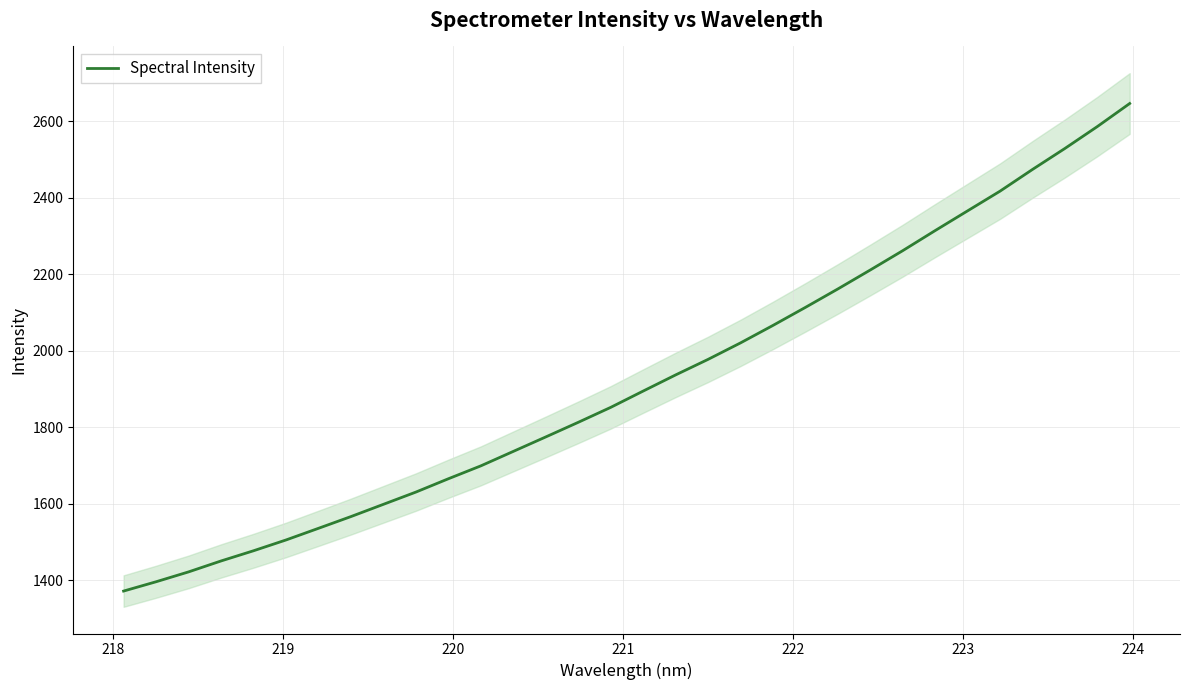

Reading right to left, list all the values displayed in this chart.

2646.7	2586.4	2529.1	2474.3	2417.6	2366.1	2314.5	2262.0	2211.5	2162.0	2113.8	2066.6	2020.9	1977.9	1937.2	1895.0	1852.4	1813.3	1775.2	1737.3	1699.5	1665.8	1631.0	1599.0	1567.0	1536.2	1505.8	1477.6	1450.9	1422.3	1396.5	1372.2